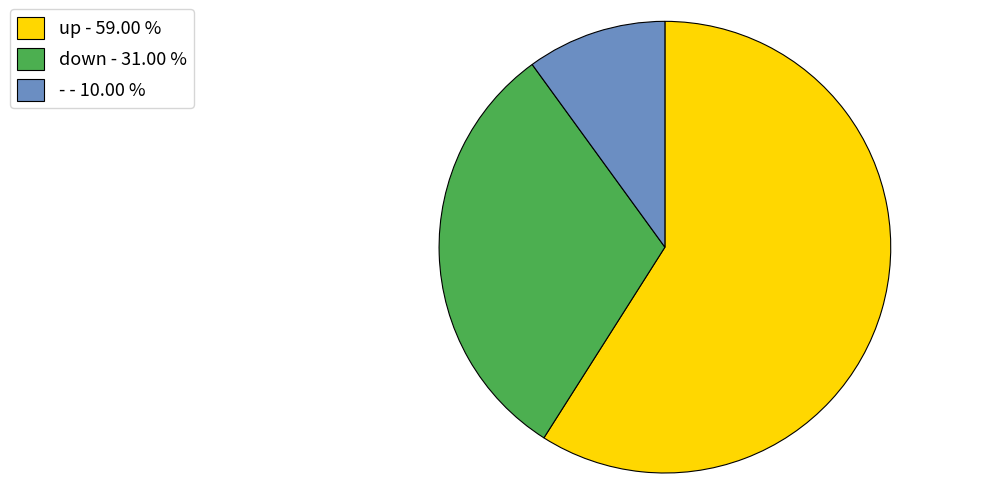

Does any single category account for the majority?

Yes